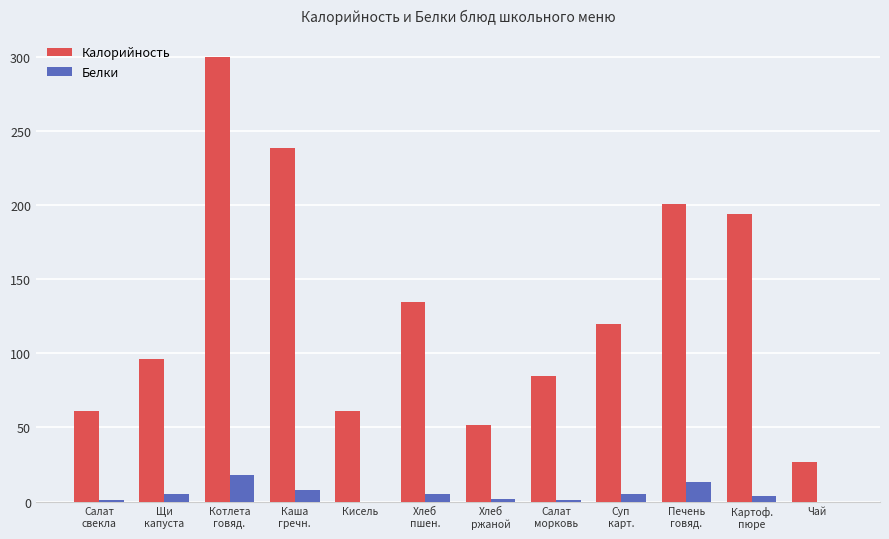

What is the maximum value shown in the chart?

300